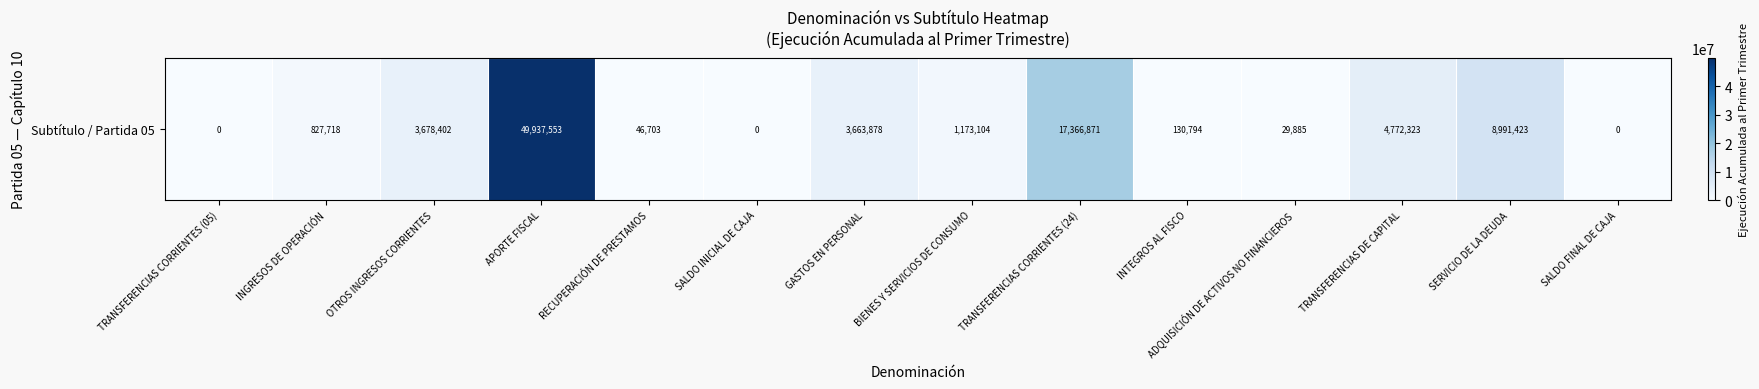

List the labels in order of value, largest first.

APORTE FISCAL, TRANSFERENCIAS CORRIENTES (24), SERVICIO DE LA DEUDA, TRANSFERENCIAS DE CAPITAL, OTROS INGRESOS CORRIENTES, GASTOS EN PERSONAL, BIENES Y SERVICIOS DE CONSUMO, INGRESOS DE OPERACIÓN, INTEGROS AL FISCO, RECUPERACIÓN DE PRESTAMOS, ADQUISICIÓN DE ACTIVOS NO FINANCIEROS, TRANSFERENCIAS CORRIENTES (05), SALDO INICIAL DE CAJA, SALDO FINAL DE CAJA